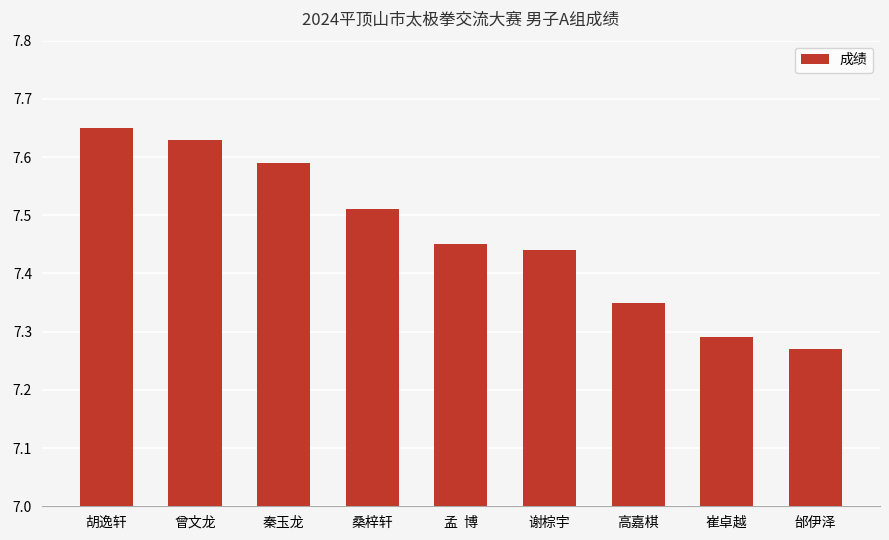

What is the ratio of the value at 谢棕宇 to the value at 孟  博?

1.0